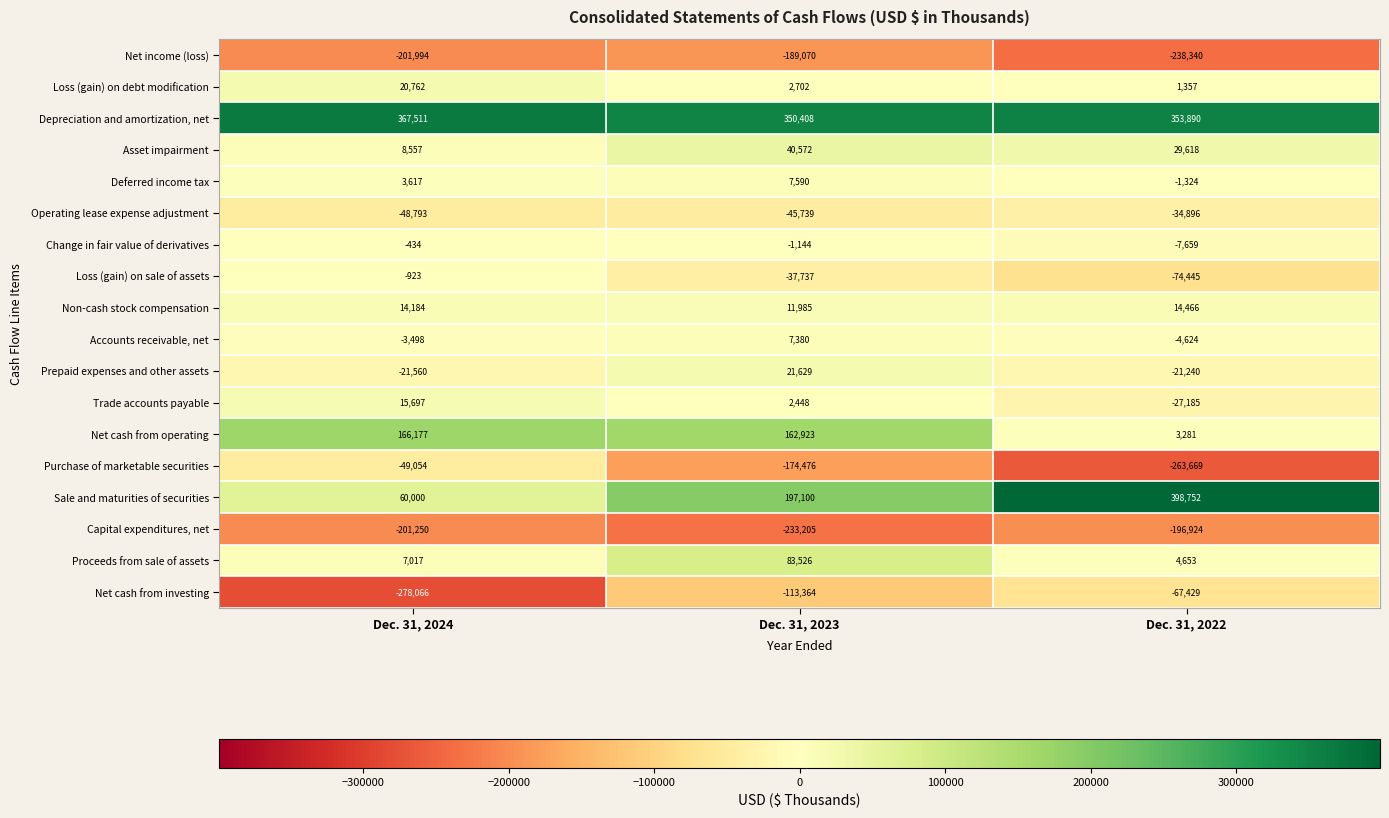

Where is Non-cash stock compensation nearest to the value 13225?

Dec. 31, 2024